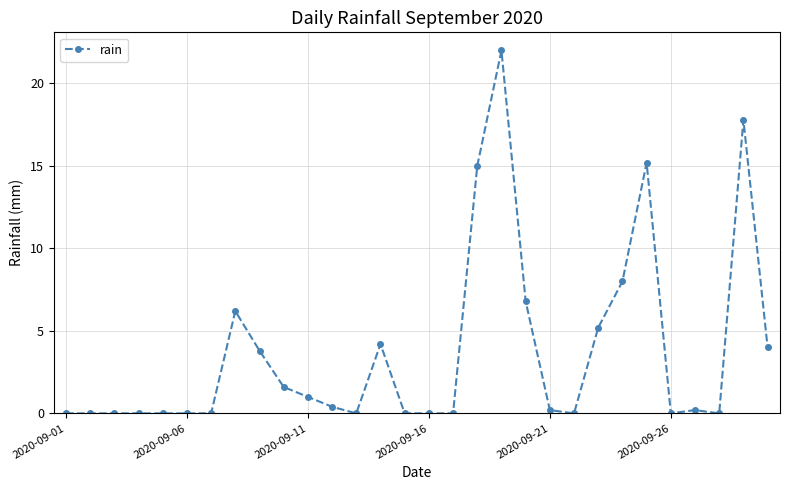

What is the greatest value displayed?

22.0